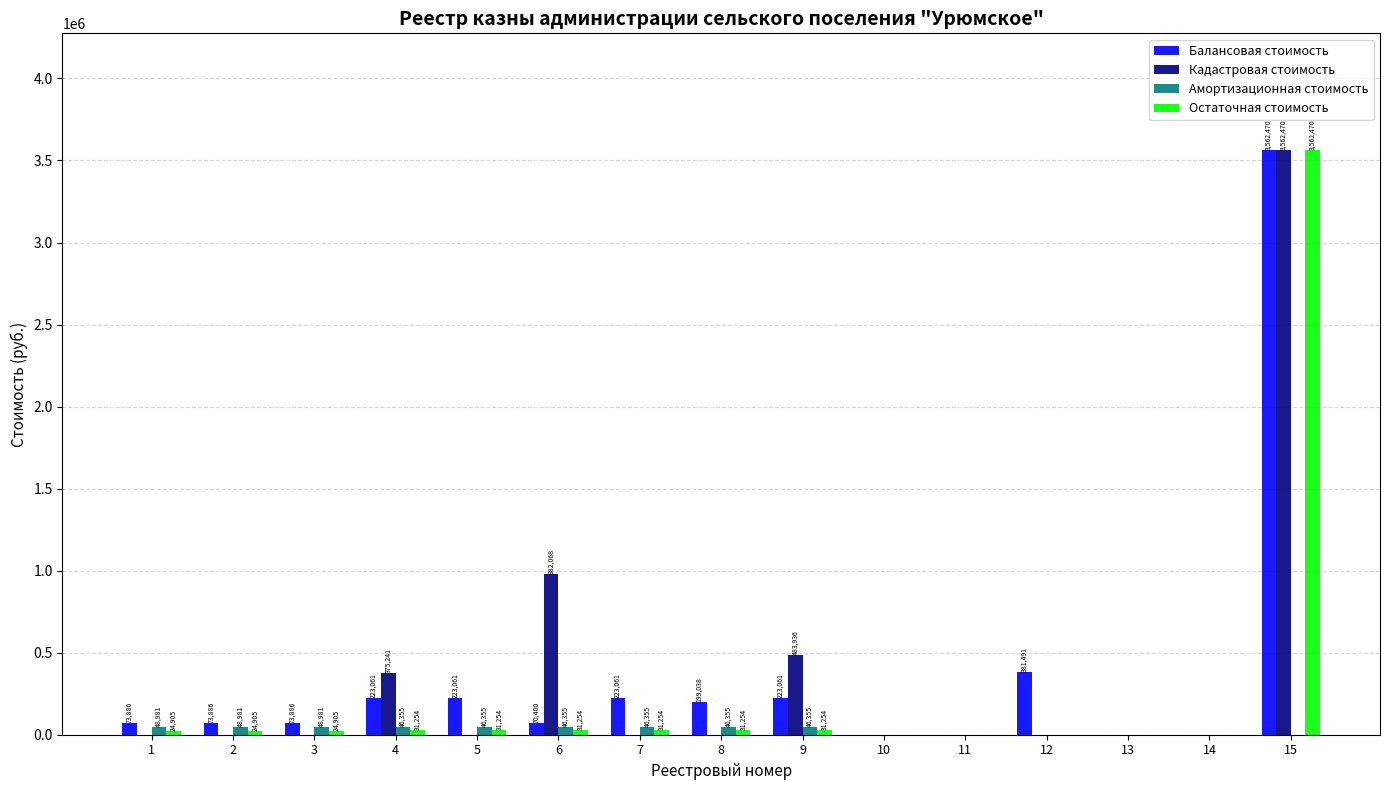

How many values in Остаточная стоимость are above zero?

10